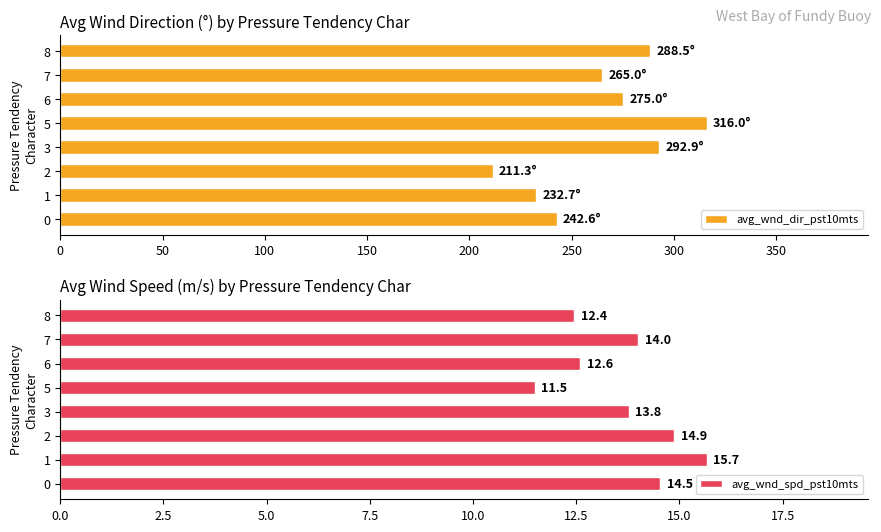

Reading left to right, transcribe all the data shown in this chart.

avg_wnd_dir_pst10mts: 242.6	232.7	211.3	292.9	316.0	275.0	265.0	288.5
avg_wnd_spd_pst10mts: 14.5	15.7	14.9	13.8	11.5	12.6	14.0	12.4